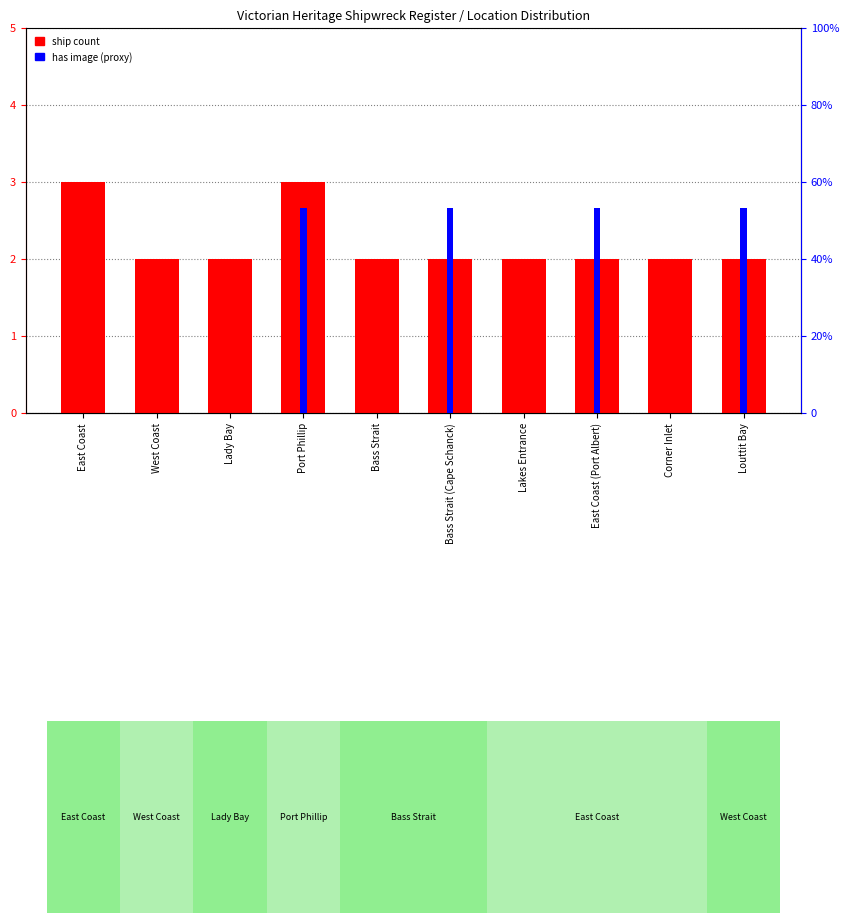

Reading left to right, extract all data points from this chart.

ship count: East Coast=3	West Coast=2	Lady Bay=2	Port Phillip=3	Bass Strait=2	Bass Strait (Cape Schanck)=2	Lakes Entrance=2	East Coast (Port Albert)=2	Corner Inlet=2	Louttit Bay=2
has image (% proxy): East Coast=0	West Coast=0	Lady Bay=0	Port Phillip=53	Bass Strait=0	Bass Strait (Cape Schanck)=53	Lakes Entrance=0	East Coast (Port Albert)=53	Corner Inlet=0	Louttit Bay=53